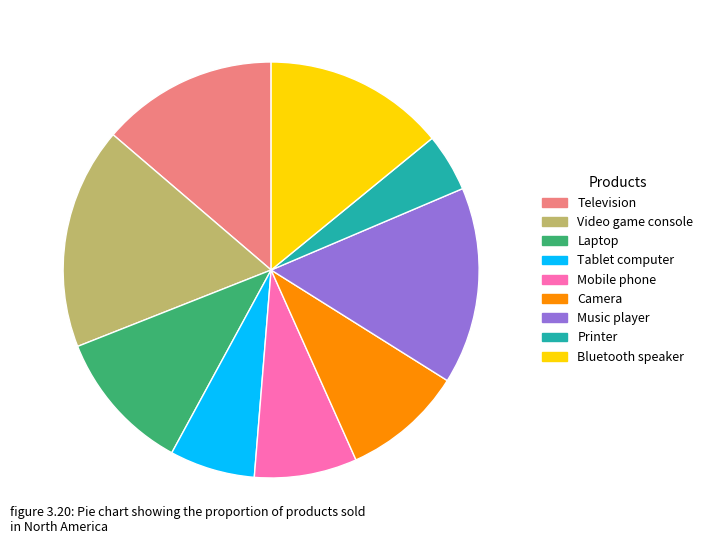

The Camera slice represents 19% of the pie. True or false?

False